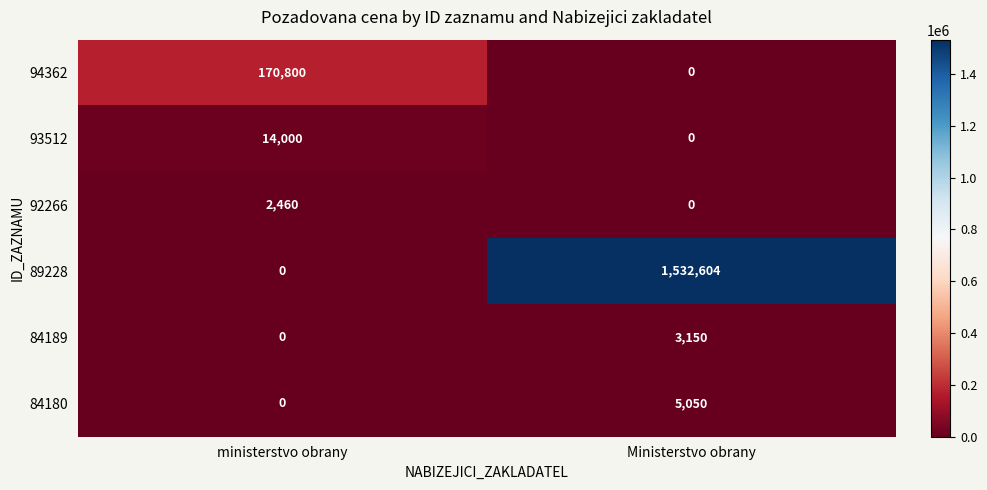

What is the total value across all series at Ministerstvo obrany?

1540804